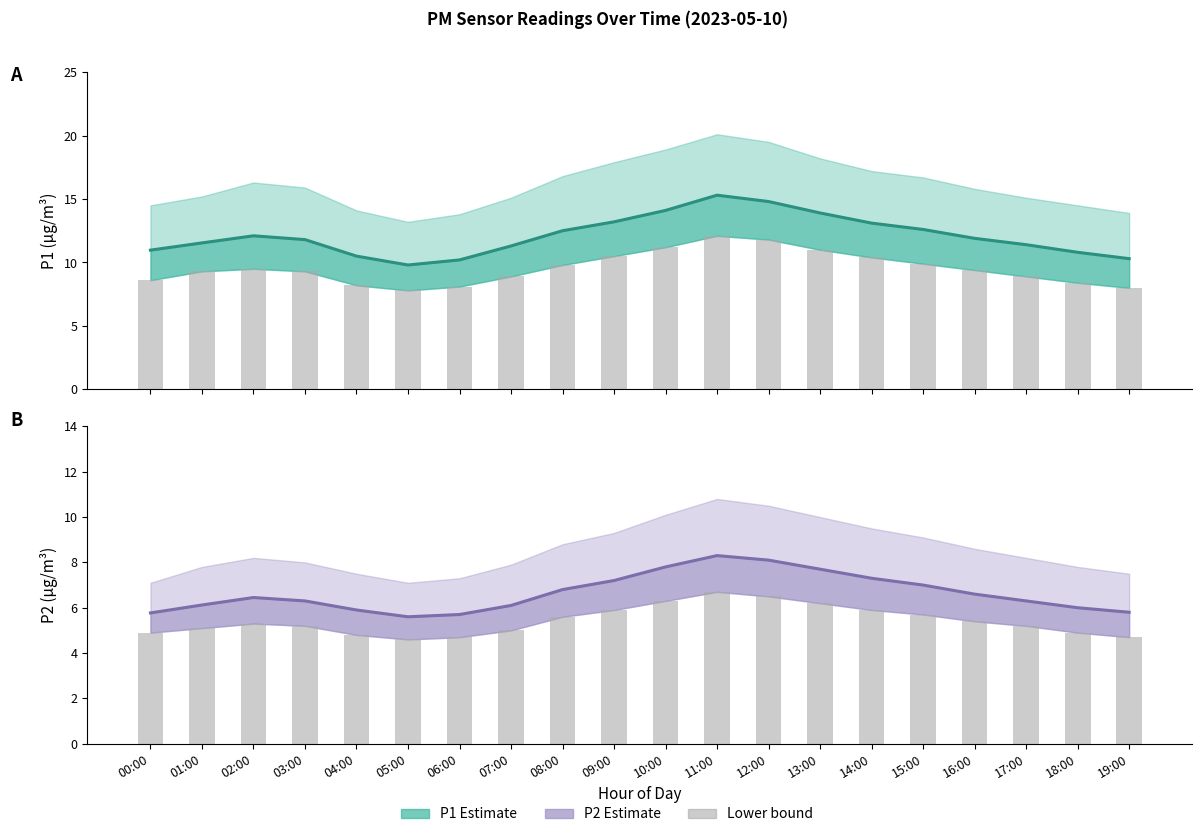

Is the value of P2 at 08:00 greater than the value of P1 lower at 08:00?

No